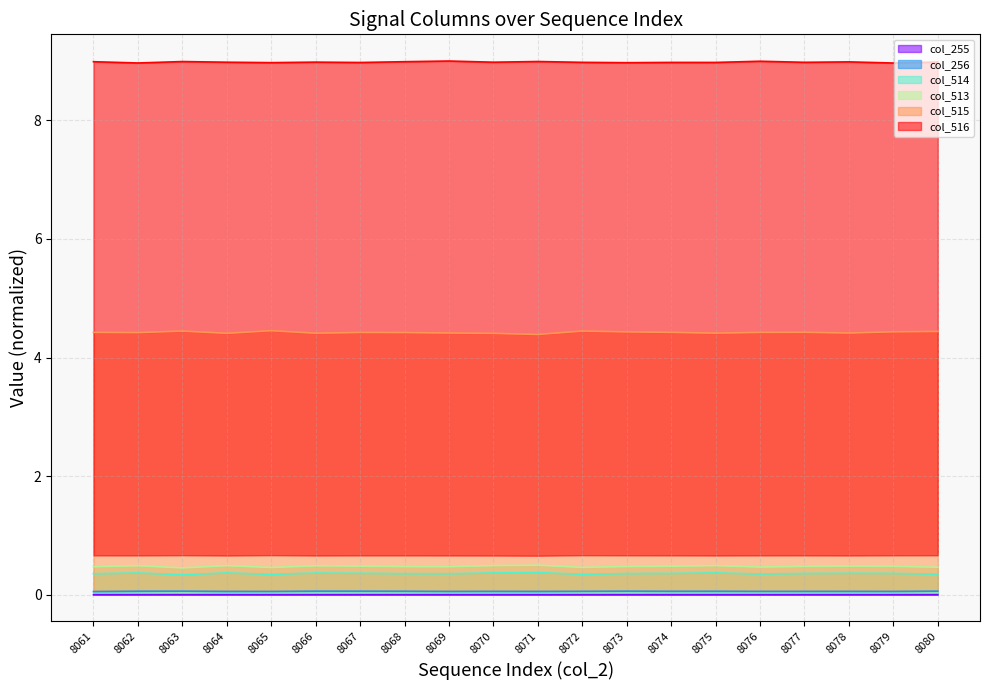

True or false: col_516 has a value of 9.0 at 8079.

True